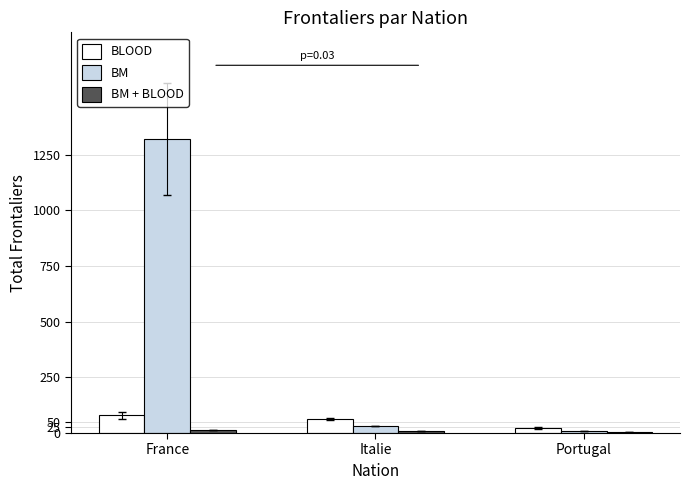

What is the maximum value shown in the chart?

1320